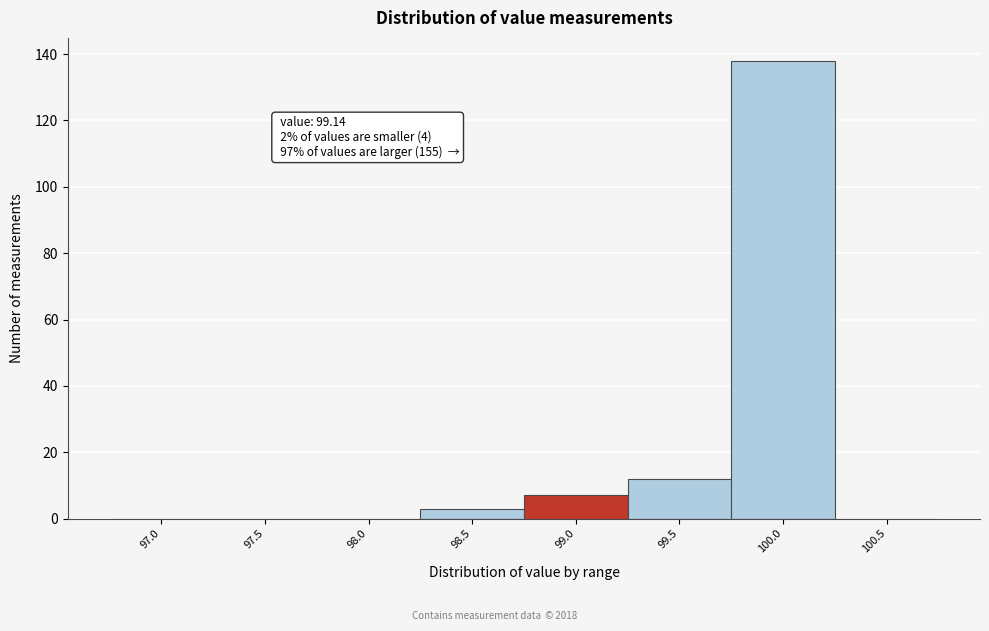

Reading right to left, list all the values displayed in this chart.

100.5=0	100.0=138	99.5=12	99.0=7	98.5=3	98.0=0	97.5=0	97.0=0